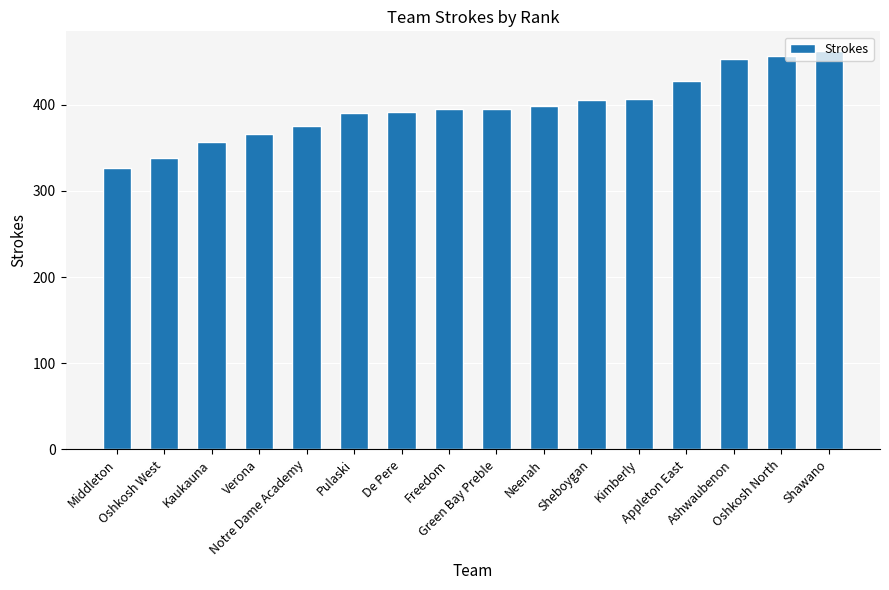

What is the value of the 7th bar from the left?

392